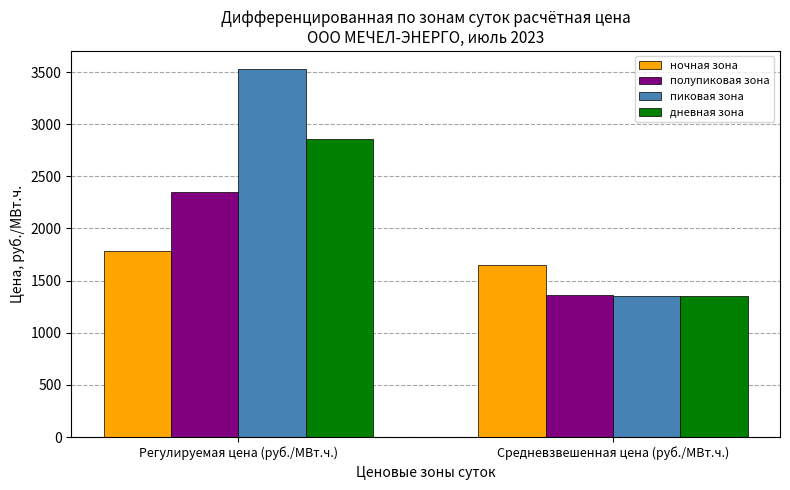

Rank the series by their average value, from highest to lowest.

пиковая зона, дневная зона, полупиковая зона, ночная зона